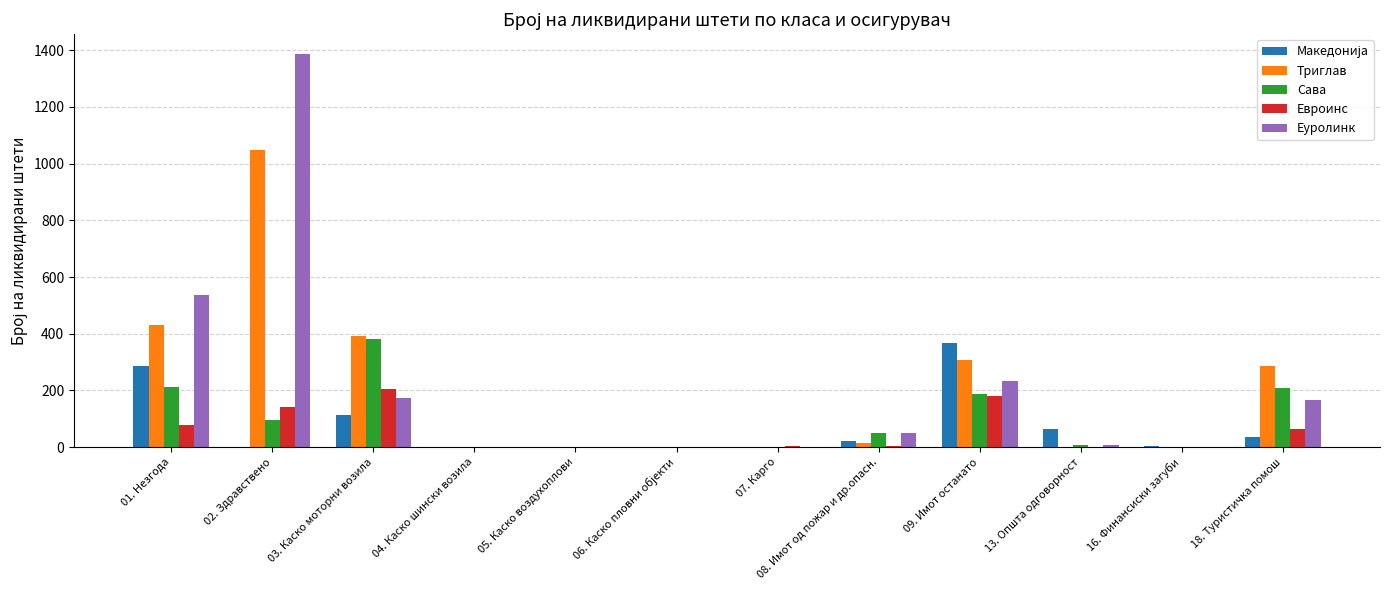

Which series changed the most between 01. Незгода and 16. Финансиски загуби?

Еуролинк